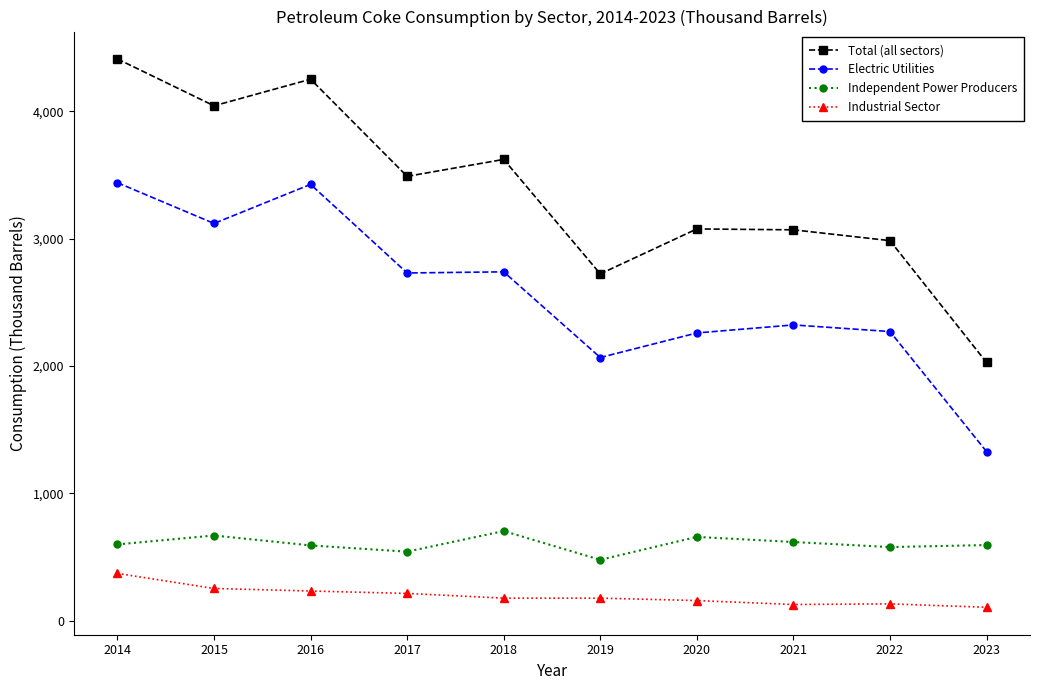

What is the maximum value shown in the chart?

4412